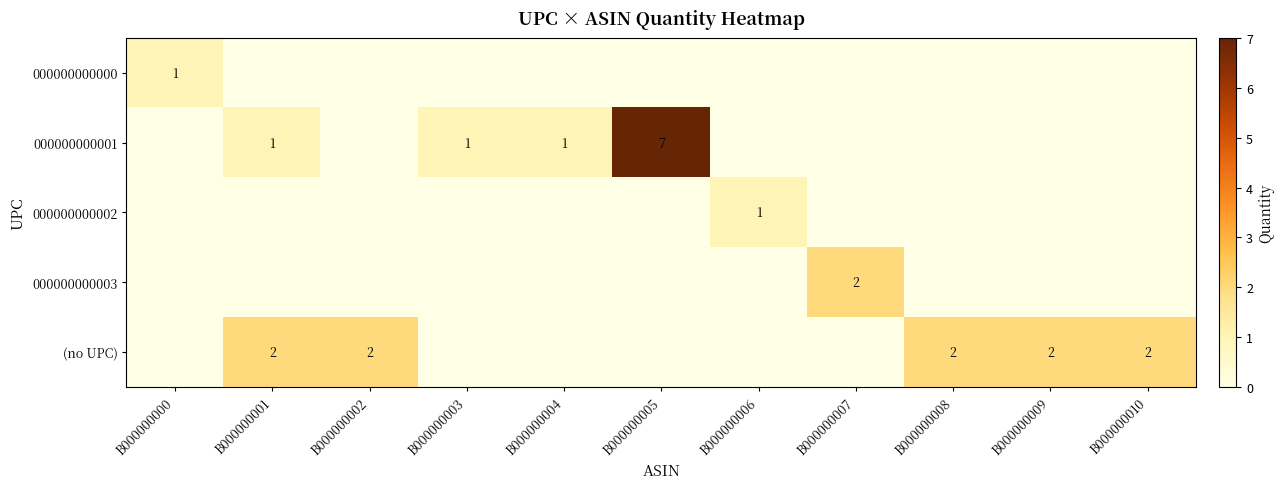

Is it true that 000000000002 equals 1 at B000000006?

True